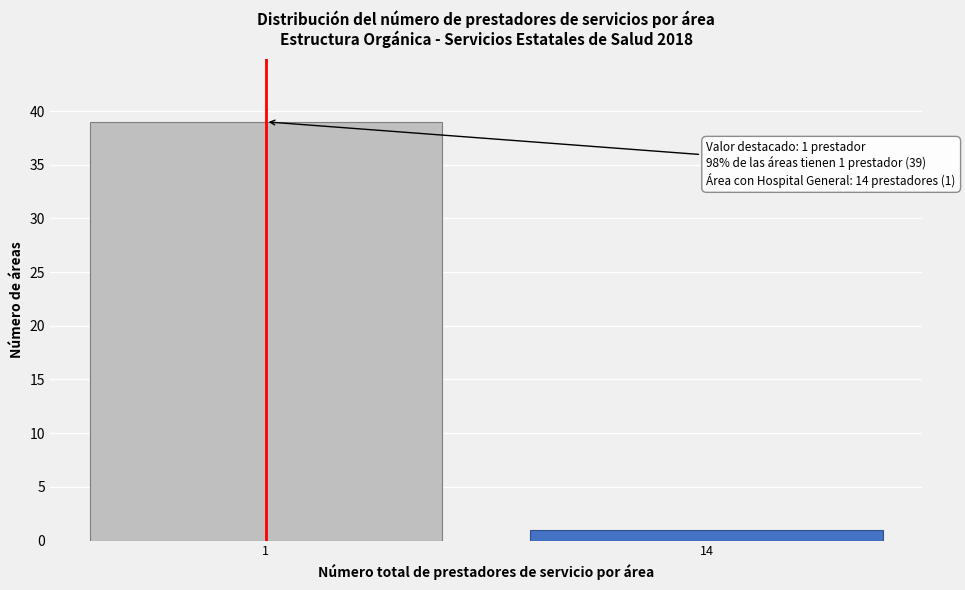

Reading left to right, what are all the values shown in this chart?

1=39	14=1